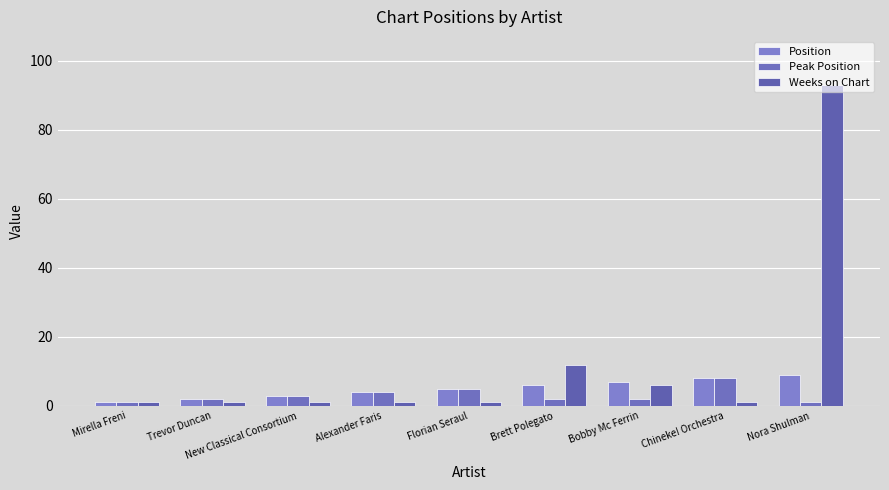

At New Classical Consortium, list the series in order from smallest to largest.

Weeks on Chart, Position, Peak Position